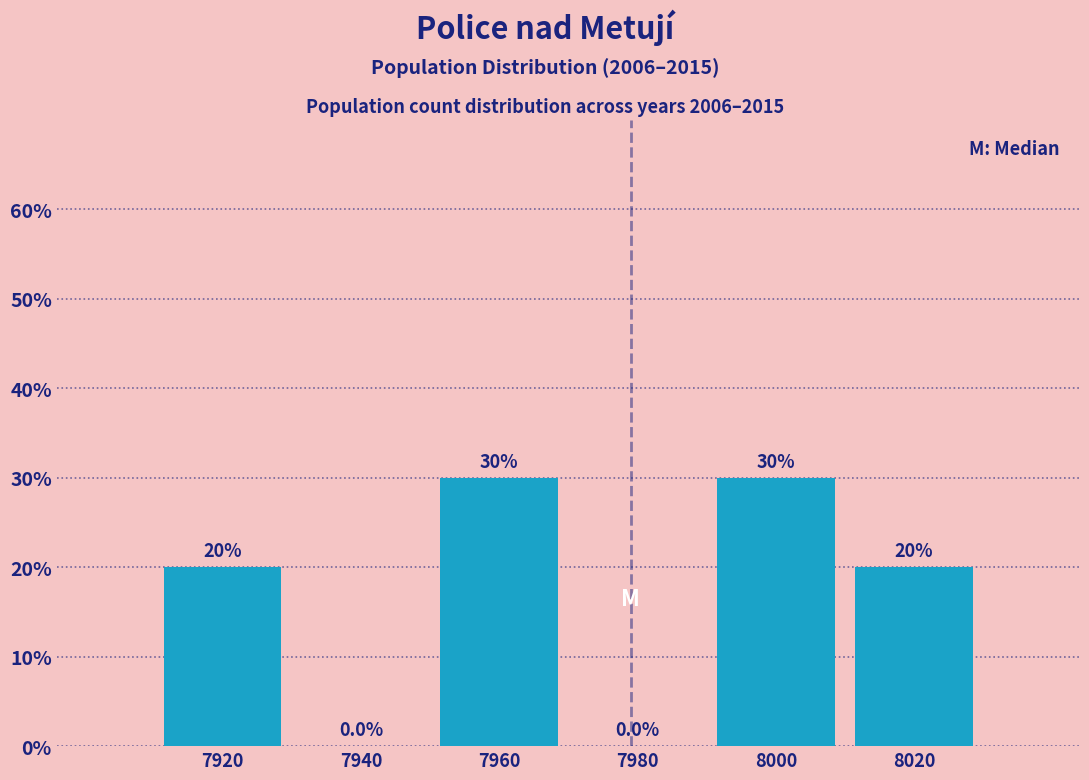

Reading left to right, transcribe this chart: for each bar, give the range it covers on the x-axis and its height.

7910 to 7930: 20.0
7930 to 7950: 0.0
7950 to 7970: 30.0
7970 to 7990: 0.0
7990 to 8010: 30.0
8010 to 8030: 20.0